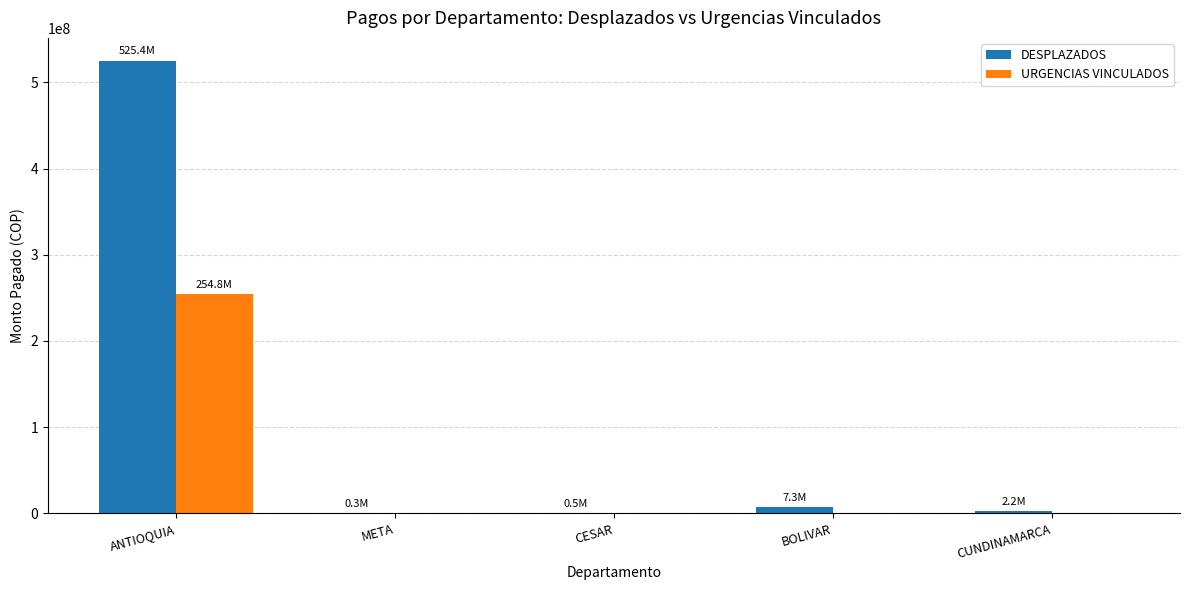

What is the greatest value displayed?

525391222